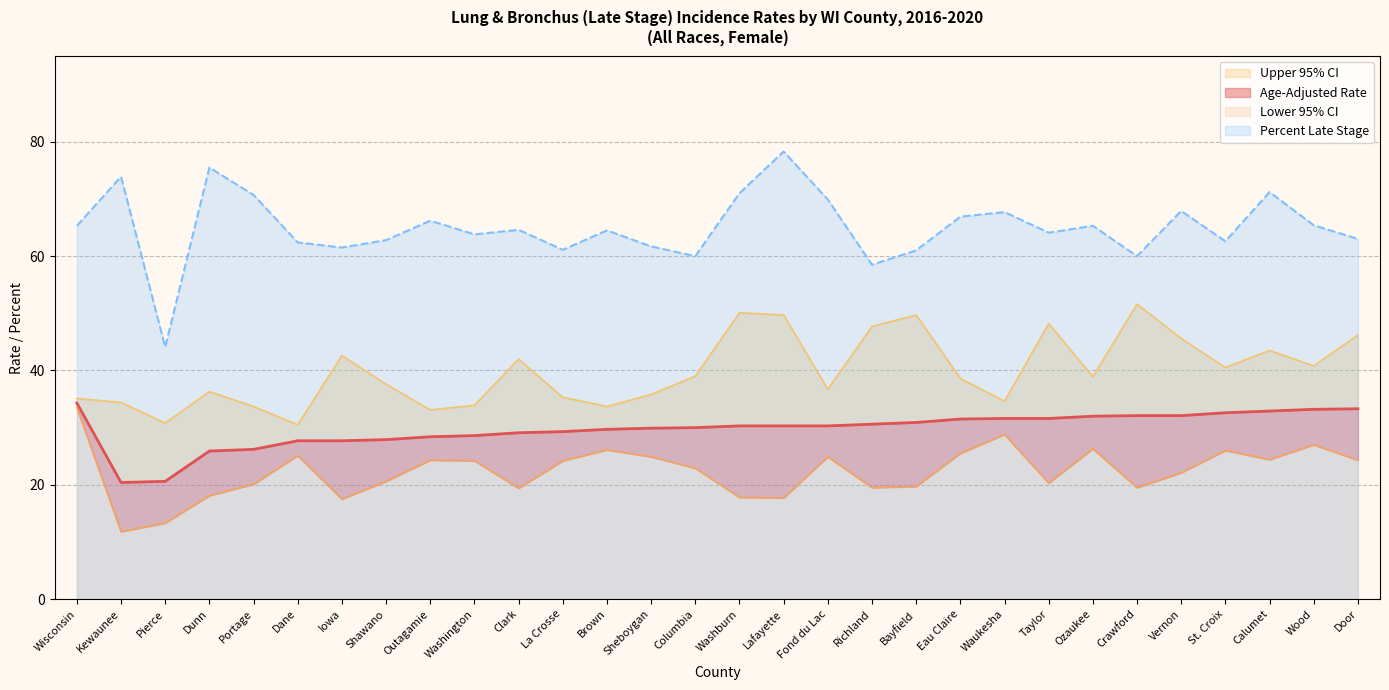

List the series in order of their peak value, lowest first.

Lower 95% CI, Age-Adjusted Rate, Upper 95% CI, Percent Late Stage